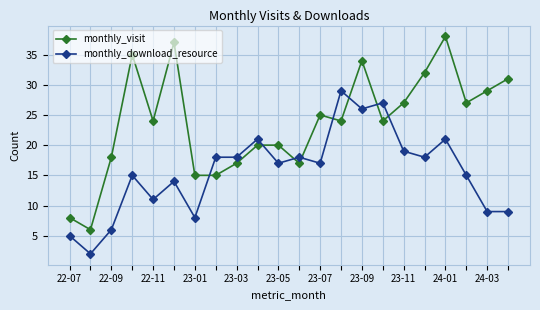

Reading right to left, extract all data points from this chart.

monthly_visit: 31	29	27	38	32	27	24	34	24	25	17	20	20	17	15	15	37	24	35	18	6	8
monthly_download_resource: 9	9	15	21	18	19	27	26	29	17	18	17	21	18	18	8	14	11	15	6	2	5